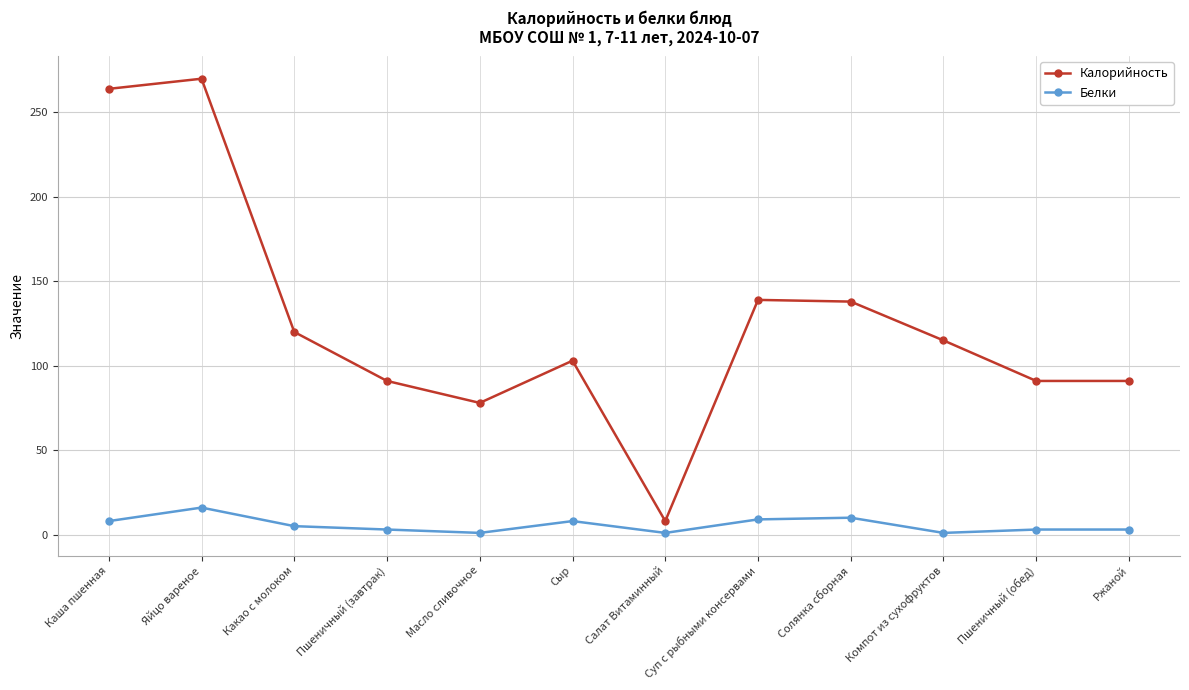

Does the chart display data point markers on the line(s)?

Yes